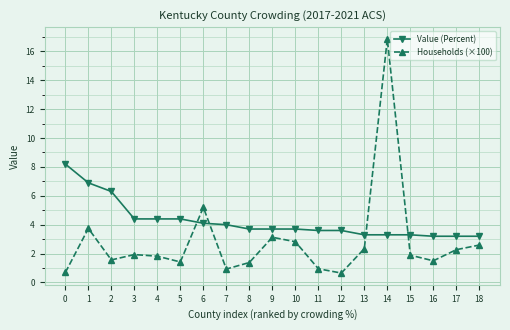

Rank the series by their average value, from lowest to highest.

Households (×100), Value (Percent)